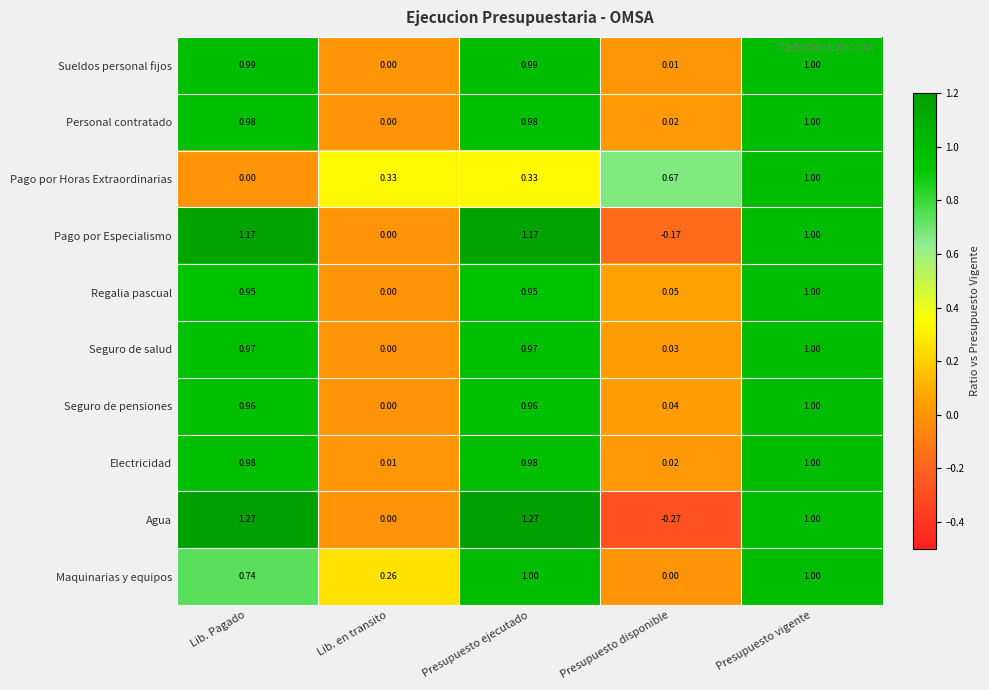

Which series has the largest range (max minus min)?

Agua